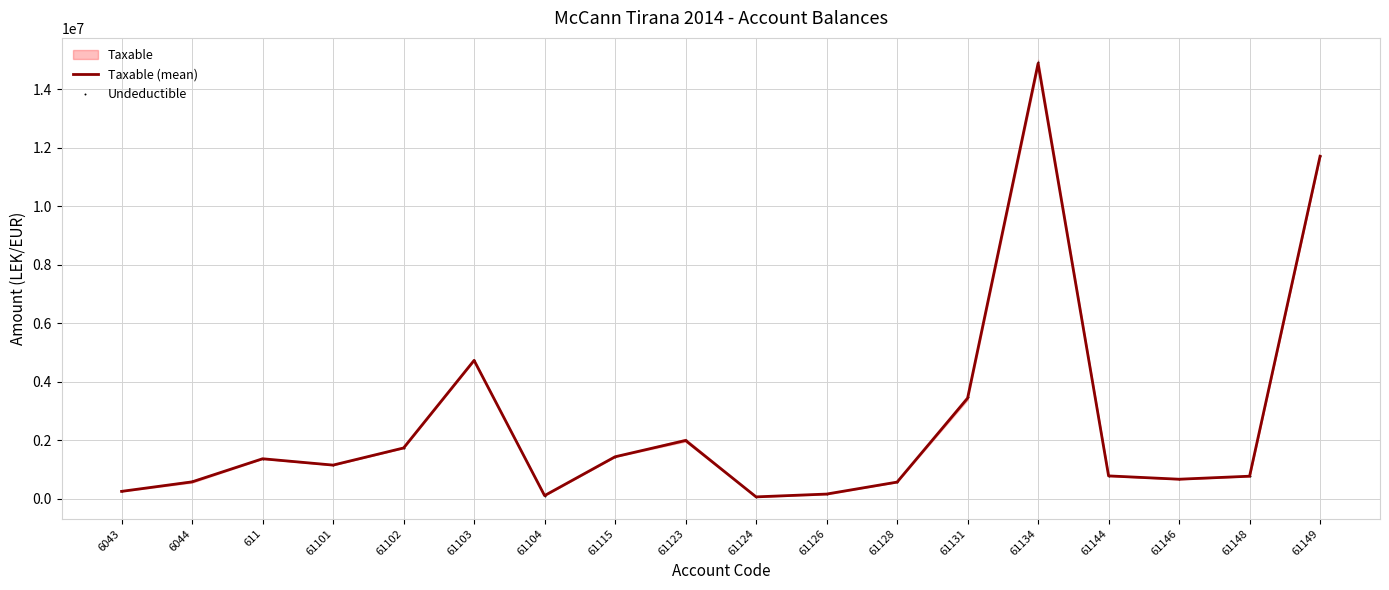

At which category is the sum across all series the highest?

61134